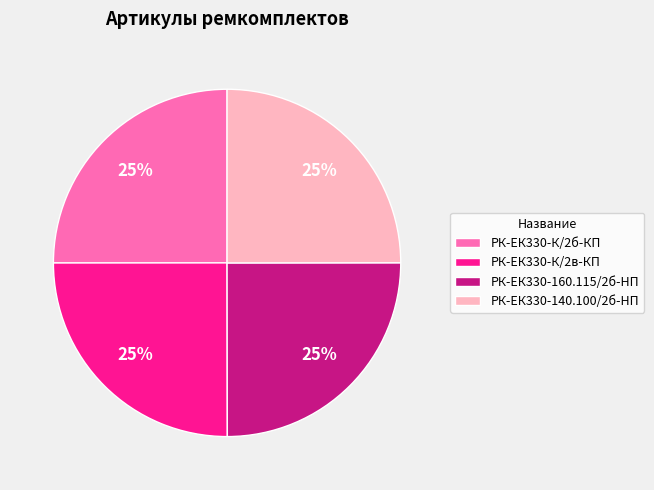

What is the ratio of the value at РК-ЕК330-К/2в-КП to the value at РК-ЕК330-К/2б-КП?

1.0